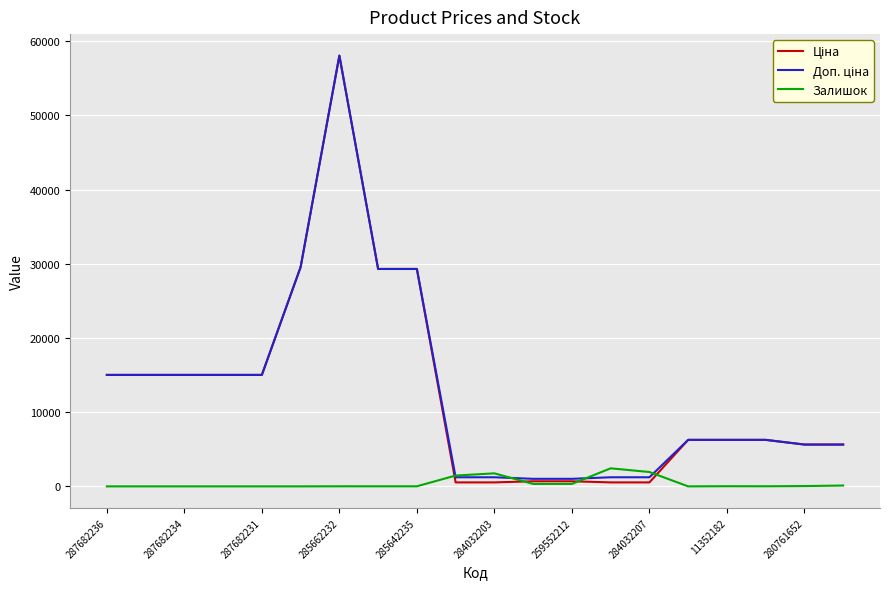

What is the highest value of the Залишок series?

2433.0